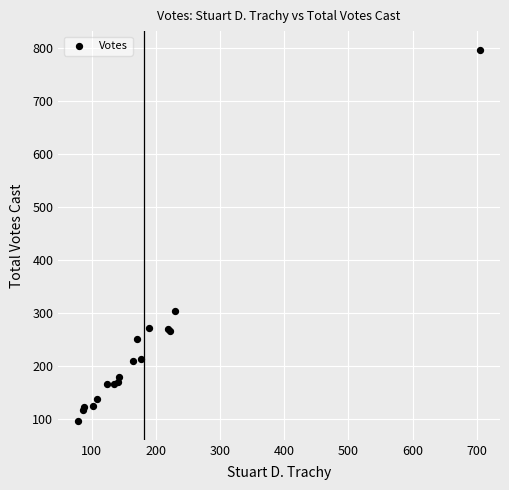

What Y value in the scatter plot is closest to 446?

303